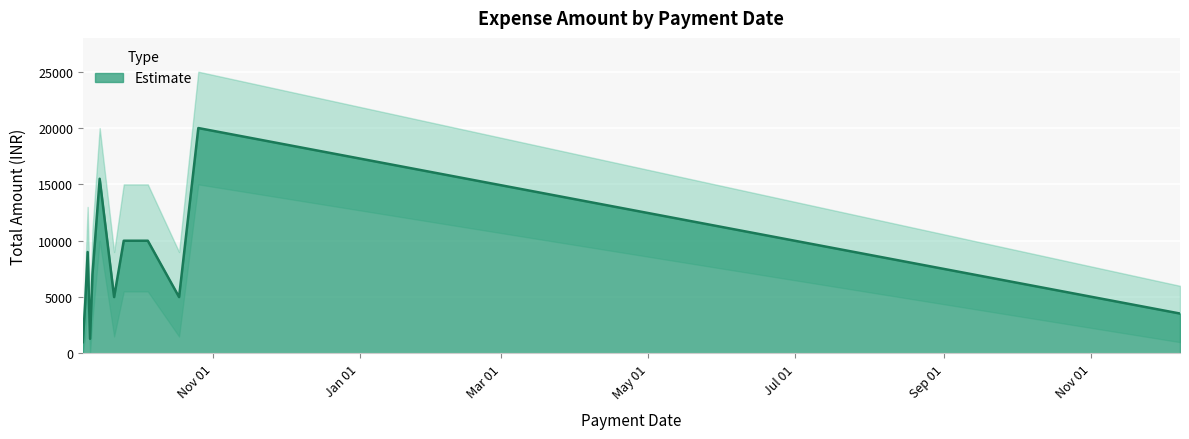

What is the ratio of the value at 25-09-2022 to the value at 26-10-2022?

0.5